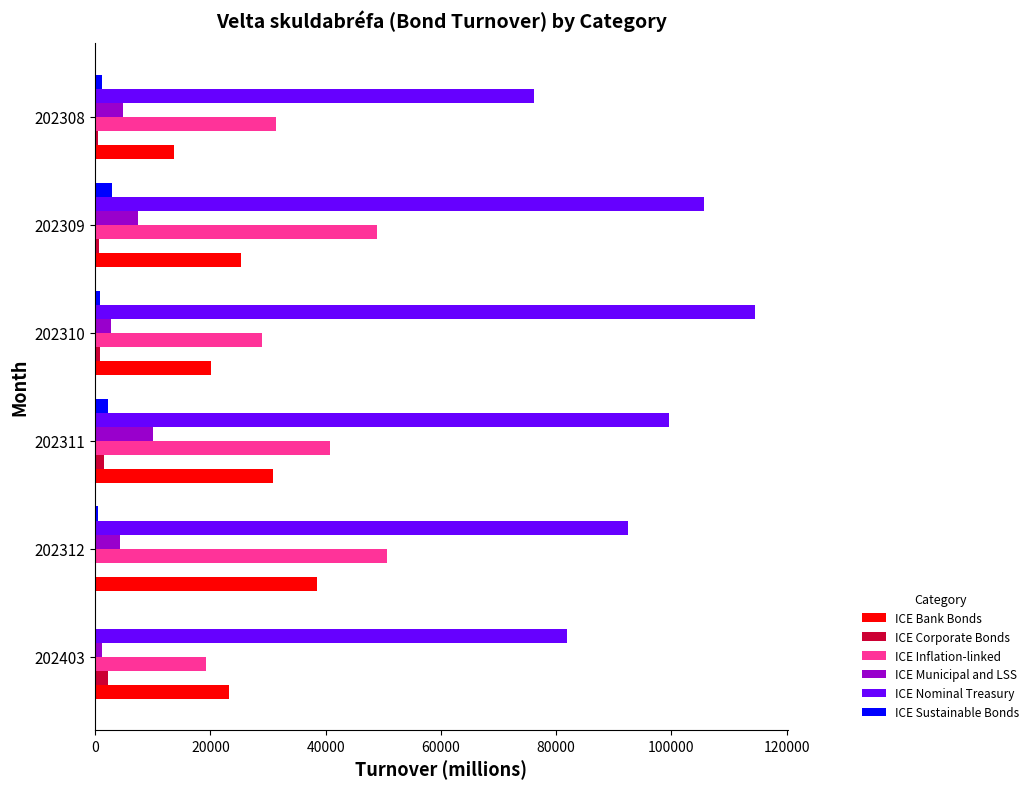

Which category has the highest value across all series?

202310